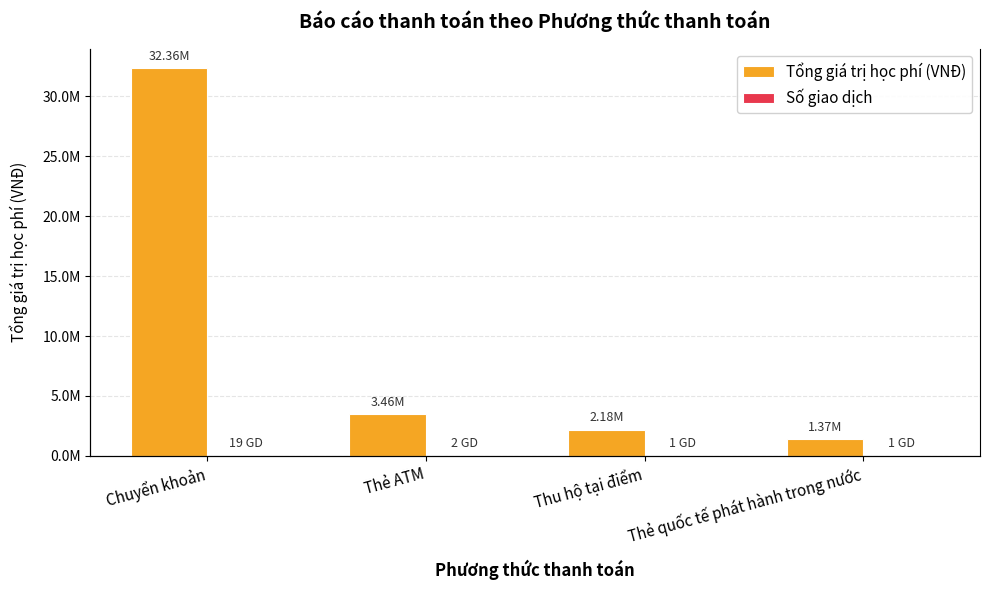

What is the maximum value for Số giao dịch?

19